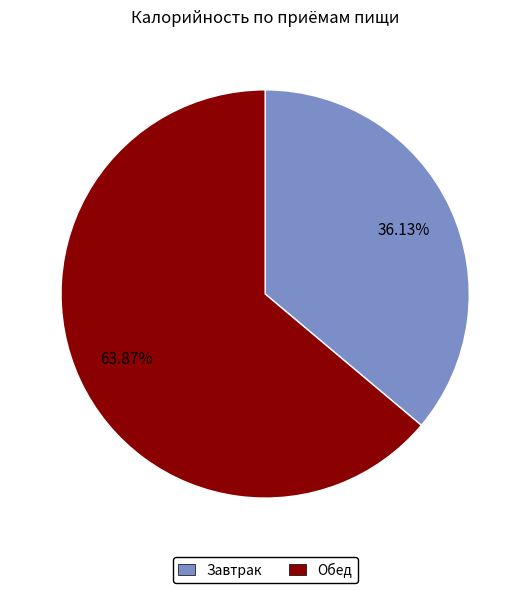

Which slice is the smallest?

Завтрак